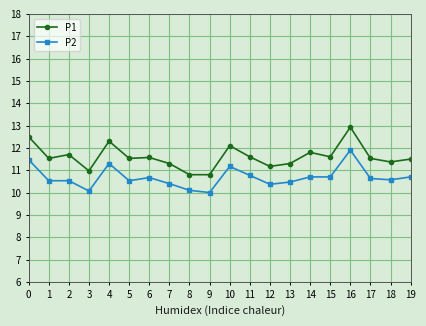

At 5, list the series in order from largest to smallest.

P1, P2